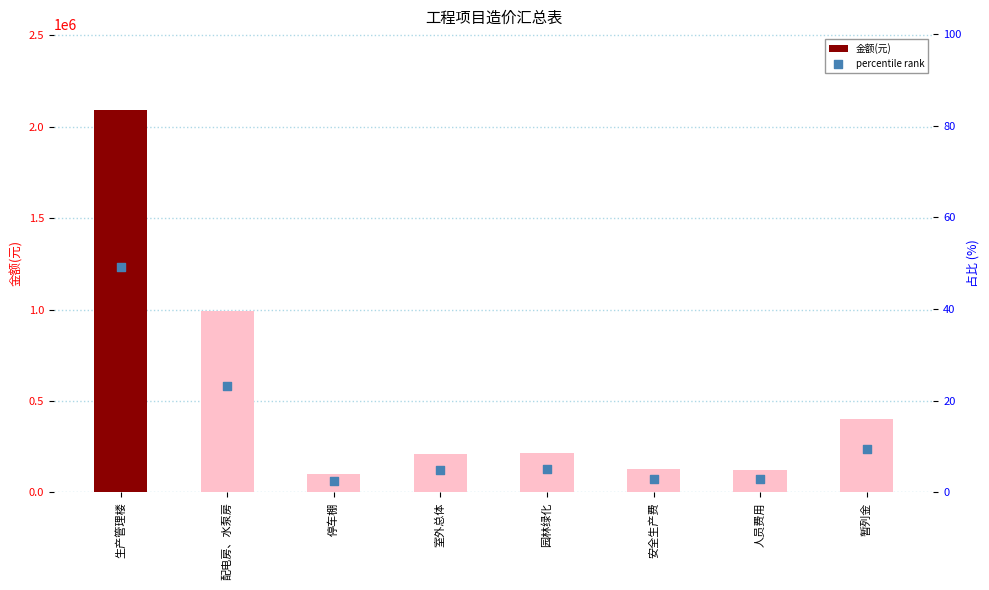

Which series has the widest spread of Y values?

金额(元)